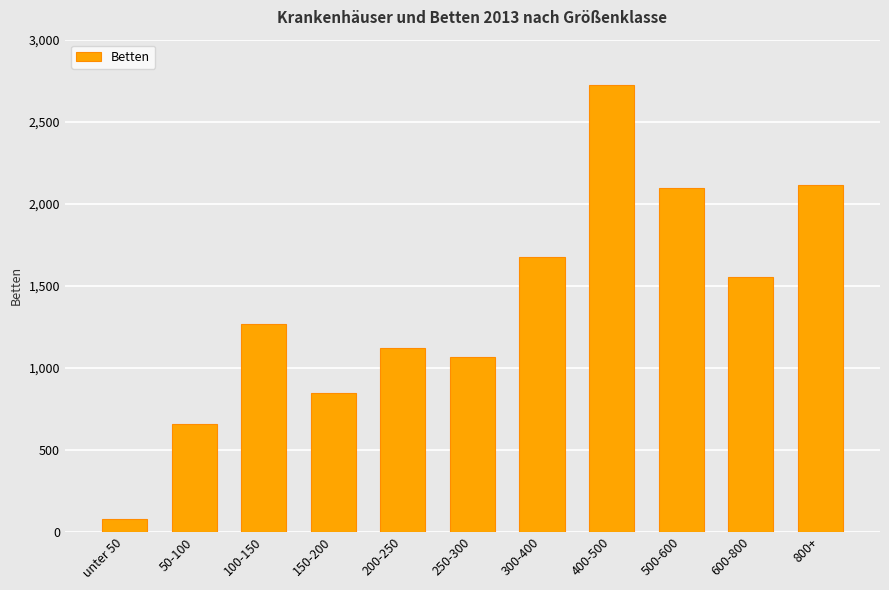

What is the minimum value shown in the chart?

76